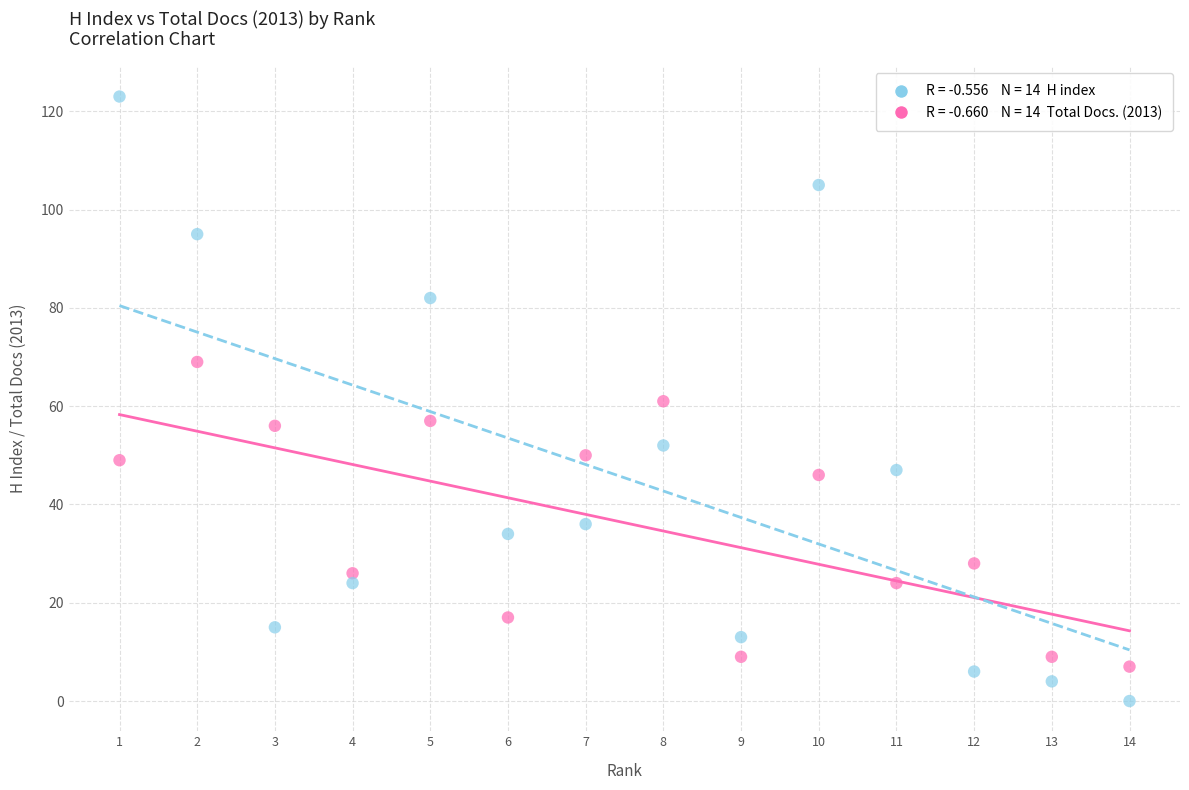

Across all data points, what is the range of X values (max minus min)?

13